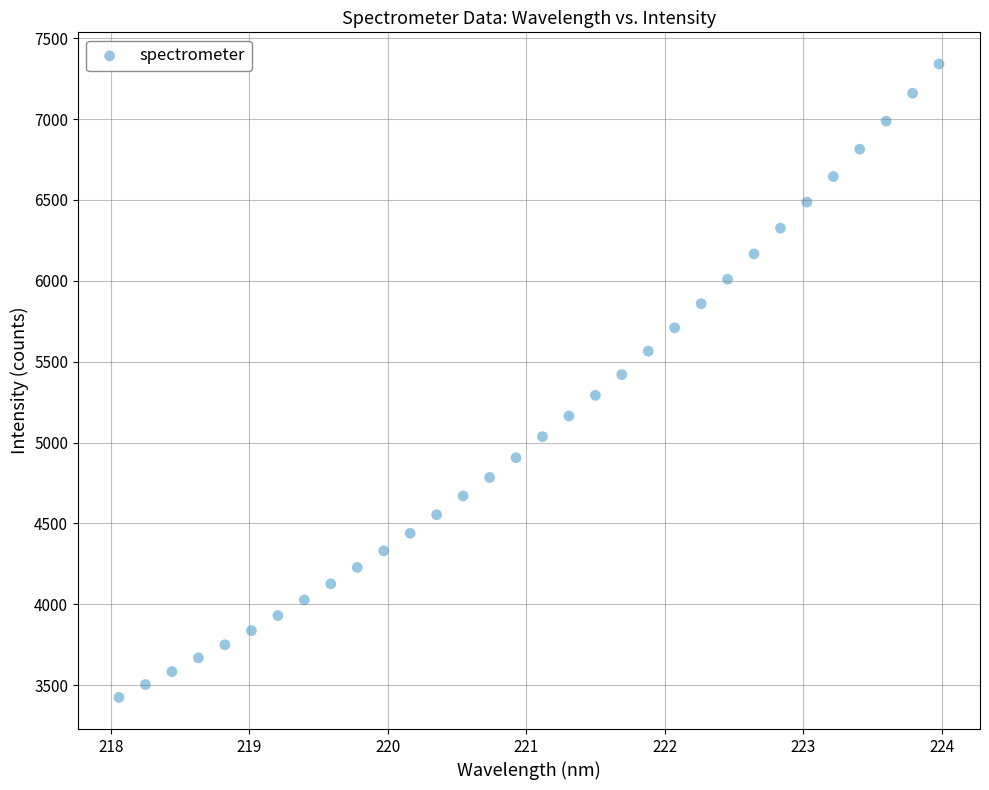

What is the range of Y values (max minus min)?

3916.6